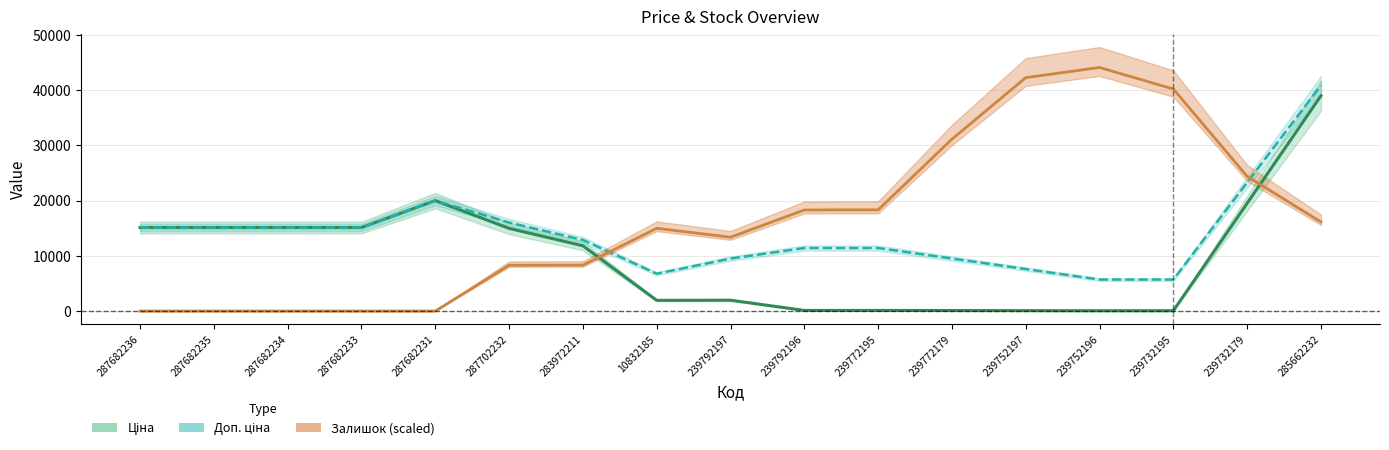

Rank the series at 239792197 from lowest to highest value.

Ціна, Доп. ціна, Залишок (scaled)